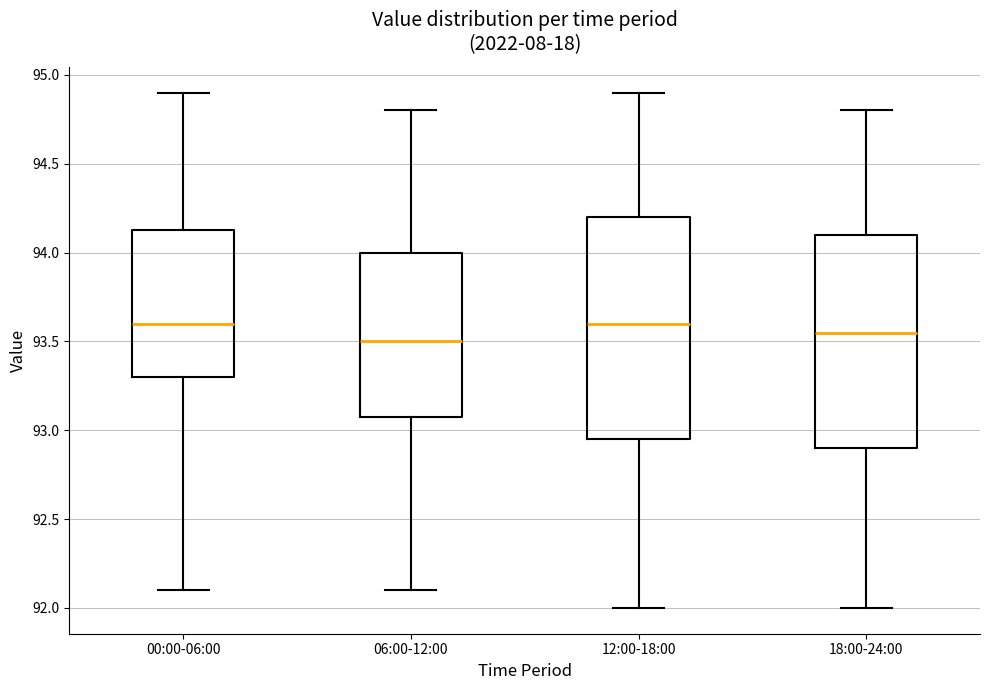

Reading left to right, transcribe this box plot: for each box, give where its median line is, the range the box spans, and where its two whiskers end, as read against the y-axis. The values are not printed on the chart, so give them approximately, as read against the axis.

00:00-06:00: median 93.60, box 93.30 to 94.15, whiskers 92.10 to 94.90
06:00-12:00: median 93.50, box 93.10 to 94.00, whiskers 92.10 to 94.80
12:00-18:00: median 93.60, box 92.95 to 94.20, whiskers 92.00 to 94.90
18:00-24:00: median 93.55, box 92.90 to 94.10, whiskers 92.00 to 94.80